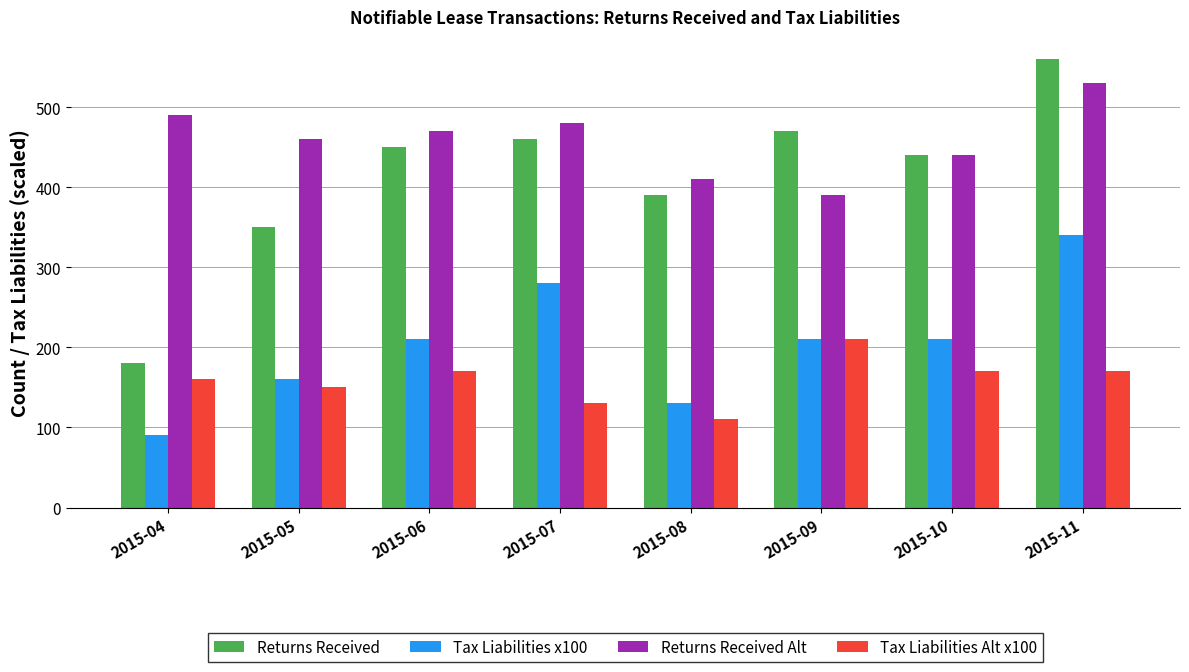

At which label does Tax Liabilities Alt x100 reach its minimum?

2015-08